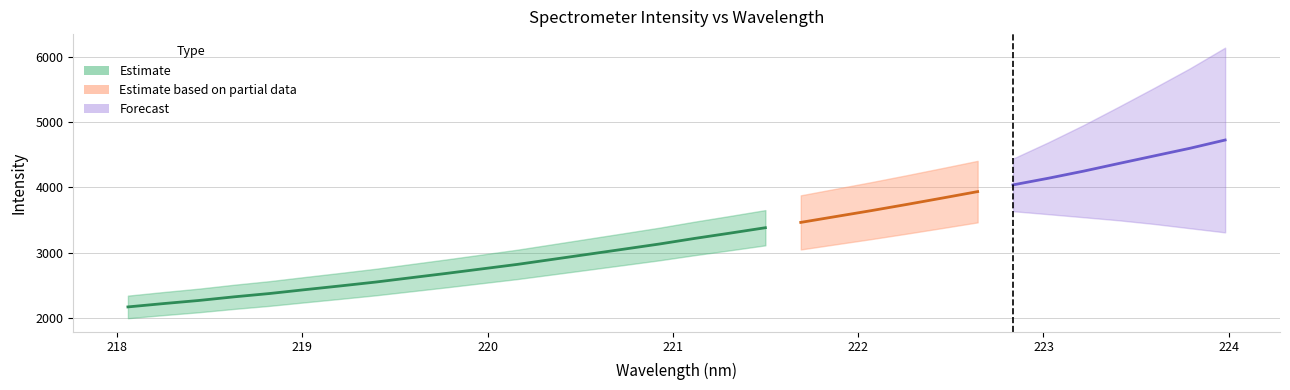

Approximately how many times larger is the value at 221.3083 compared to 221.6902?

1.0